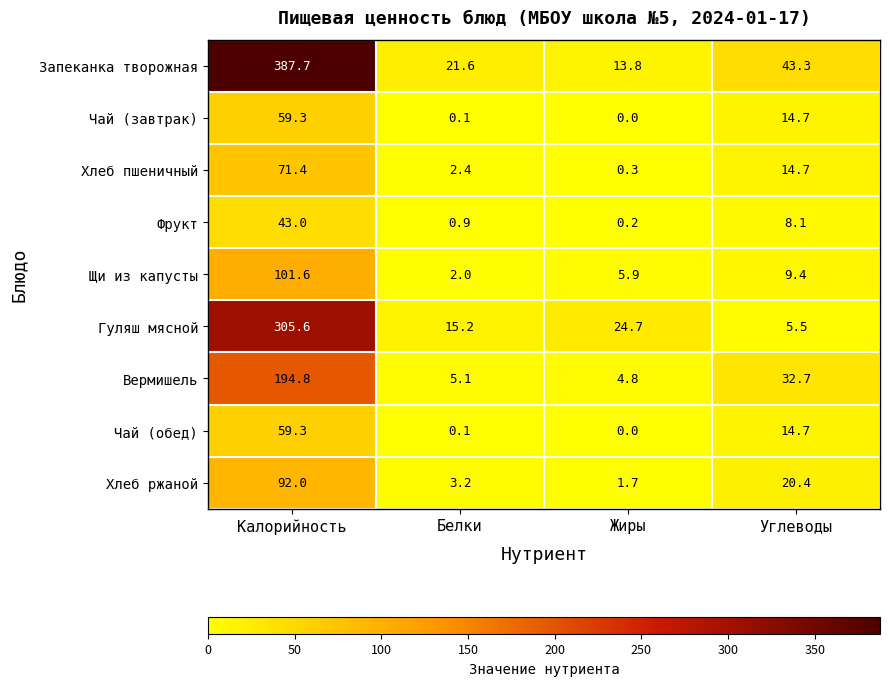

At which category is the sum across all series the highest?

Калорийность